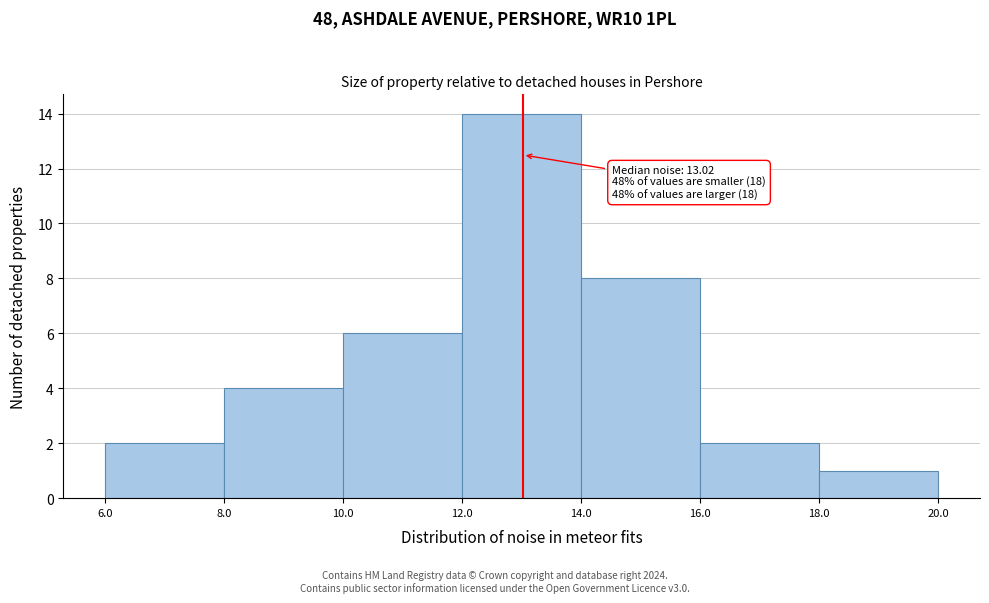

Over which range of the x-axis is the bar tallest?

12.0 to 14.0